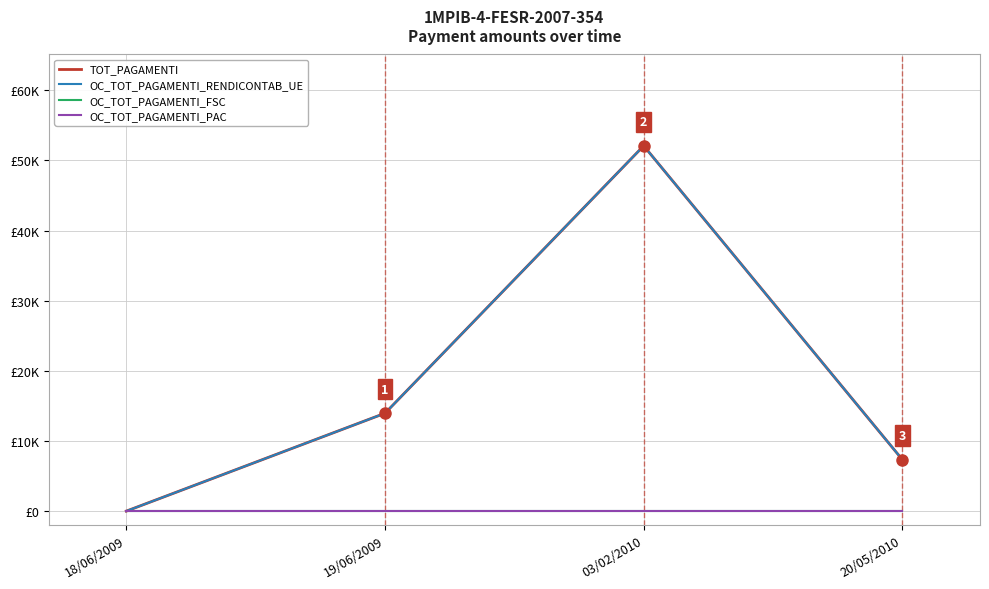

Does the chart have visible grid lines?

Yes